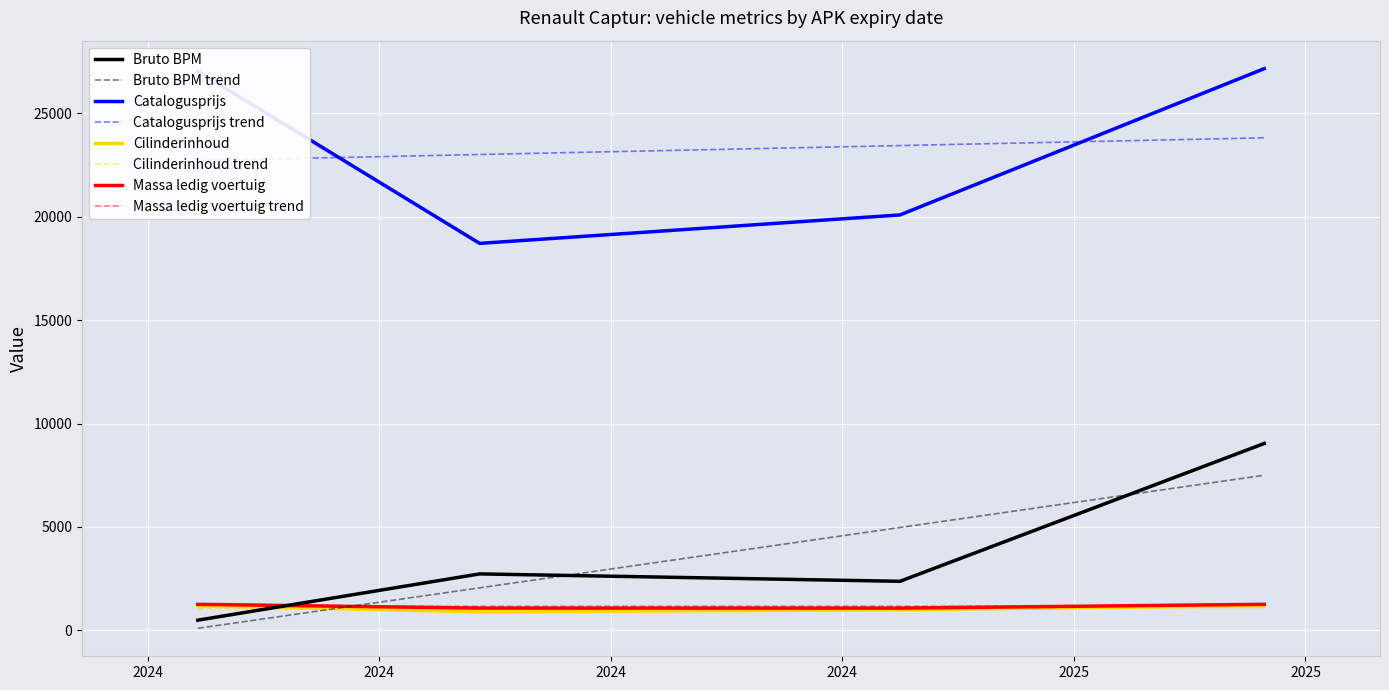

True or false: catalogusprijs has more than 2 interior local peaks.

False